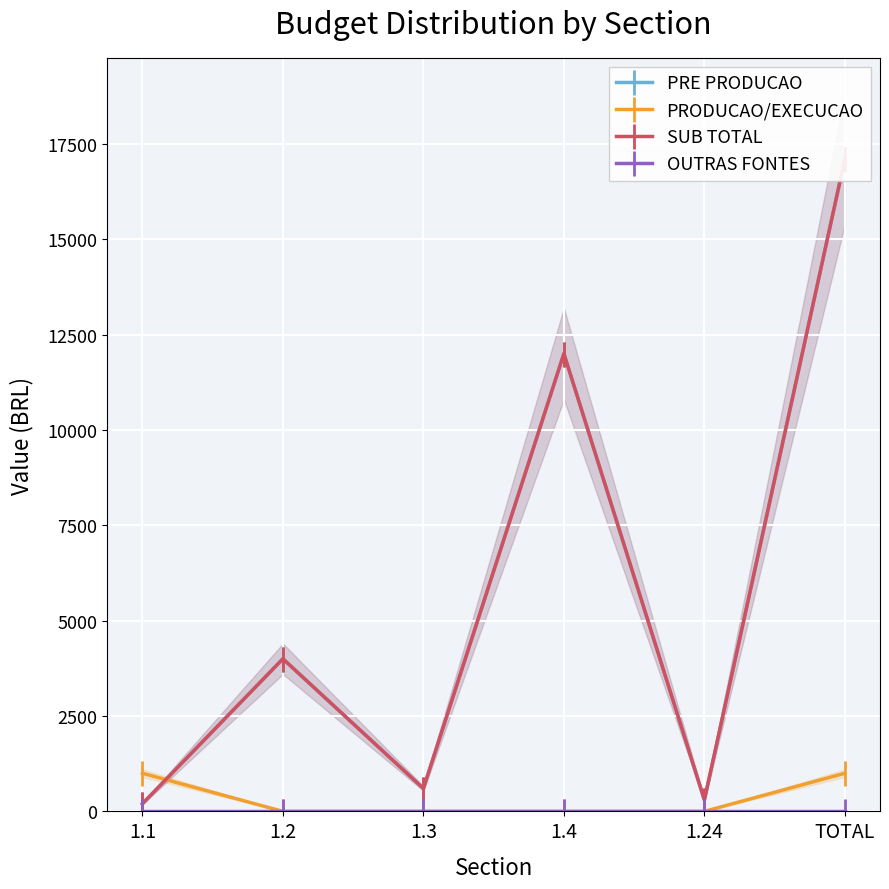

At 1.24, list the series in order from largest to smallest.

PRE PRODUCAO, SUB TOTAL, PRODUCAO/EXECUCAO, OUTRAS FONTES